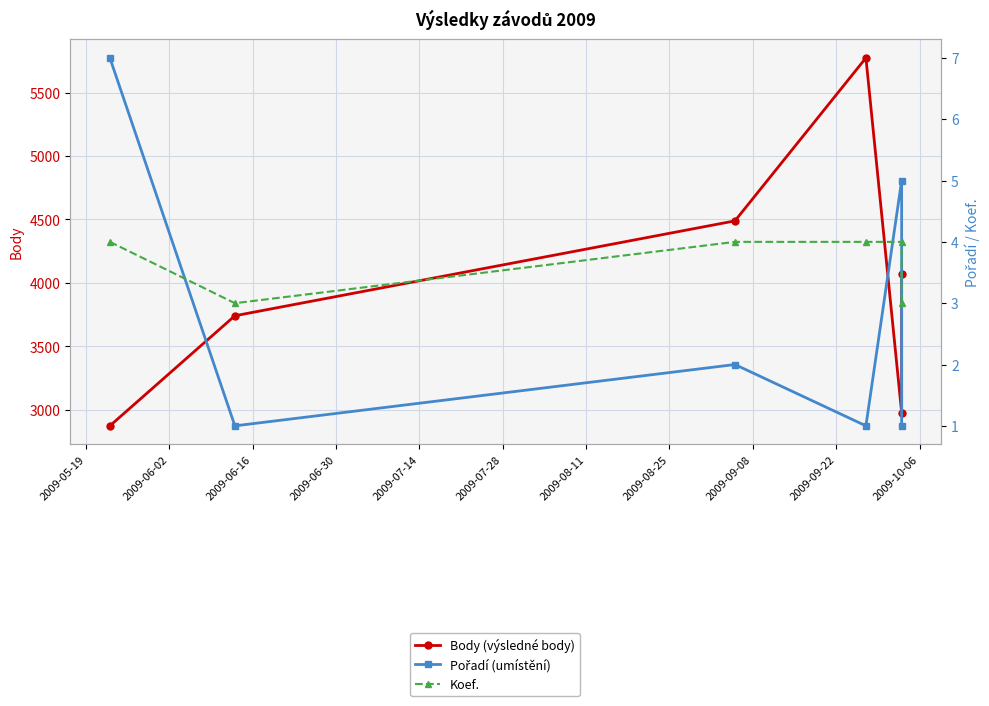

The Body (výsledné body) series shows 9728 at 2009-06-30. True or false?

False